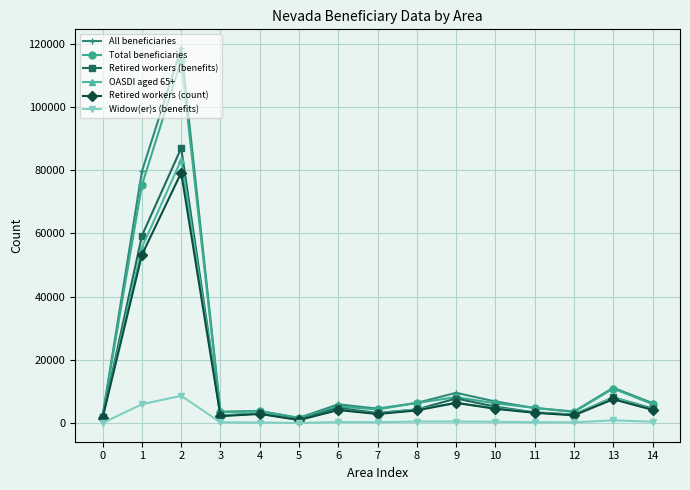

Is the value of Total beneficiaries at 6 greater than the value of Retired workers (count) at 4?

Yes